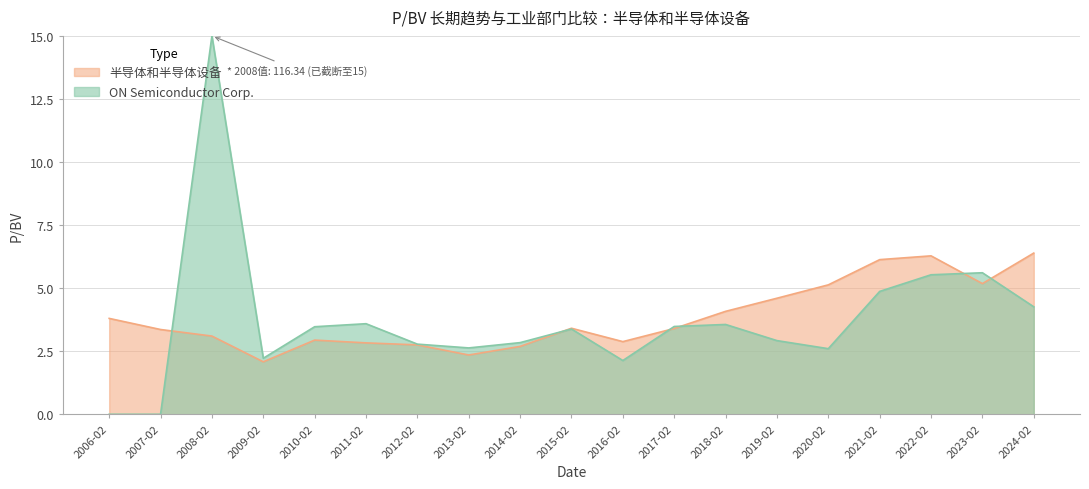

What is the smallest value displayed?

0.0